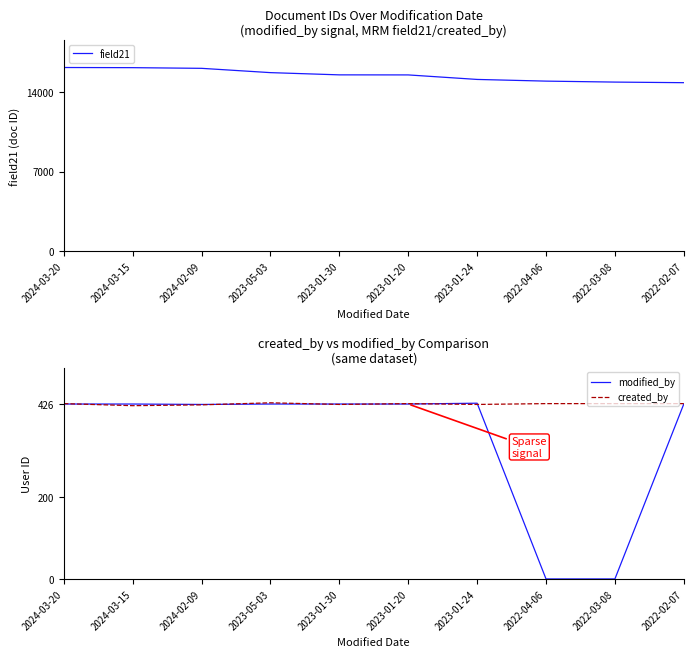

The value of created_by at 2022-03-08 is 626. True or false?

False